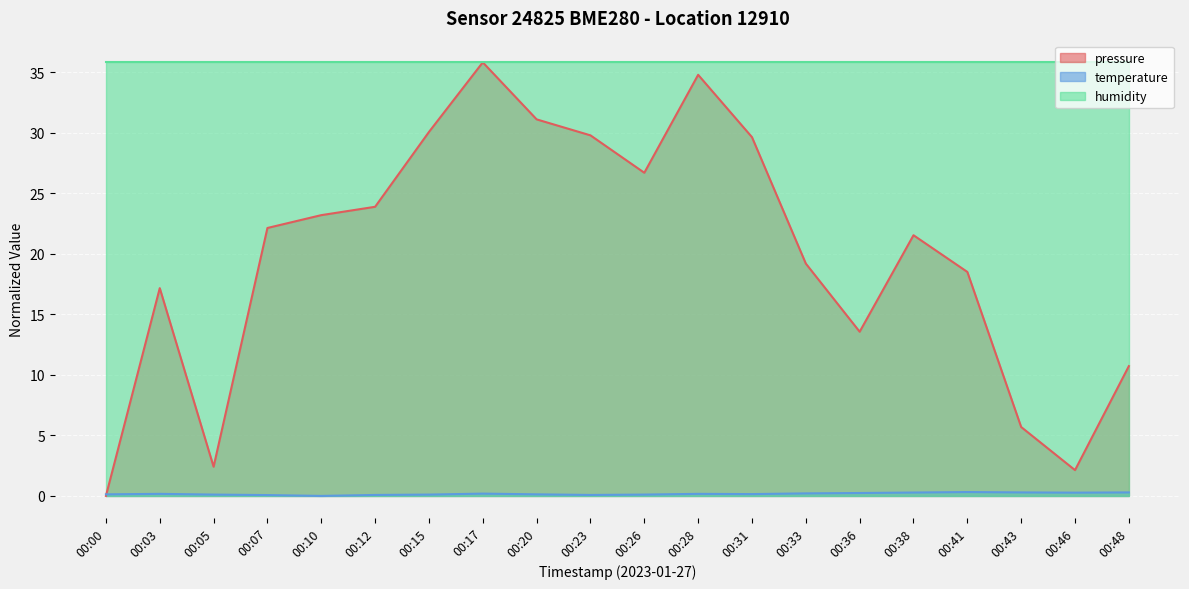

At which label does temperature reach its minimum?

00:10